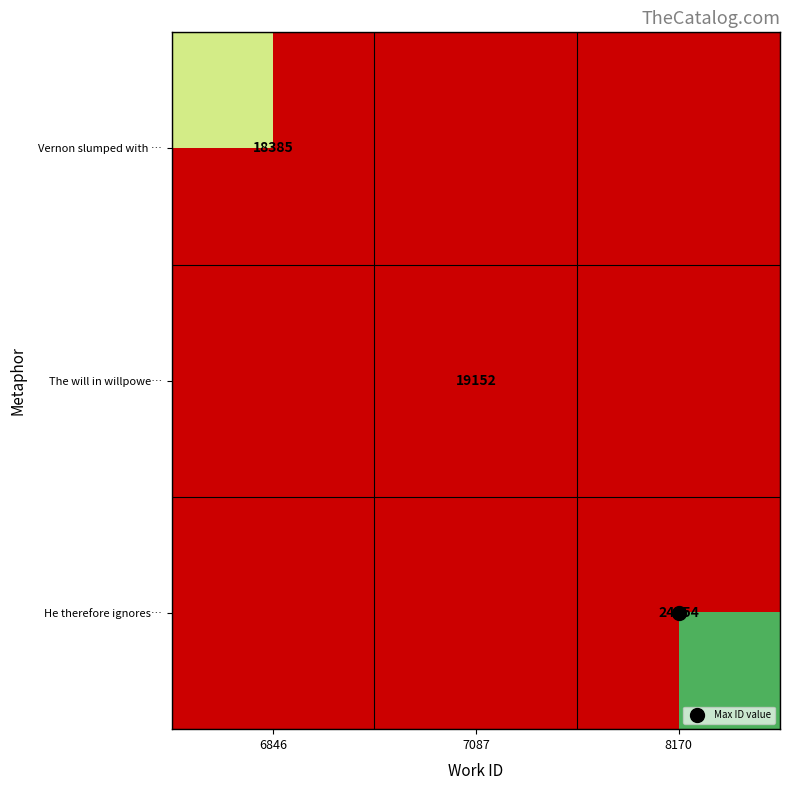

Which category has the highest value in the Vernon slumped with … series?

6846